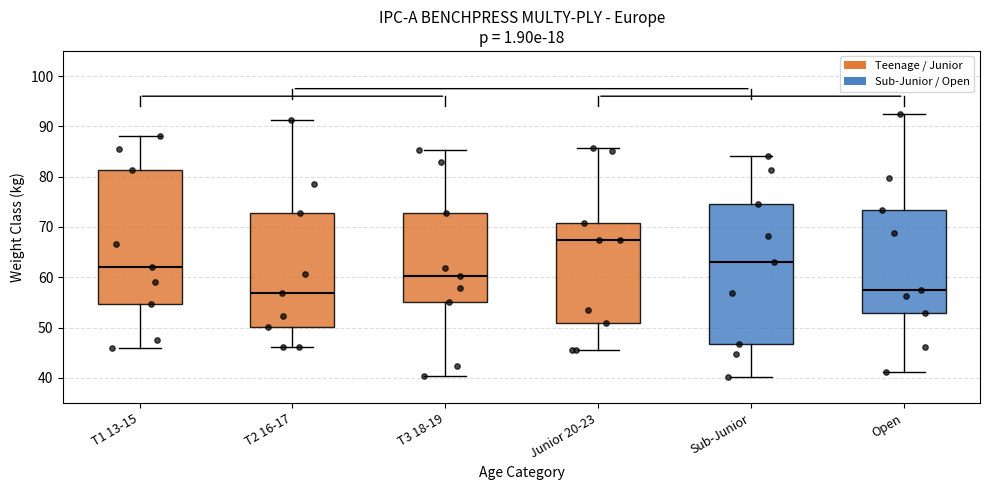

Which box's median line is the highest?

Junior 20-23